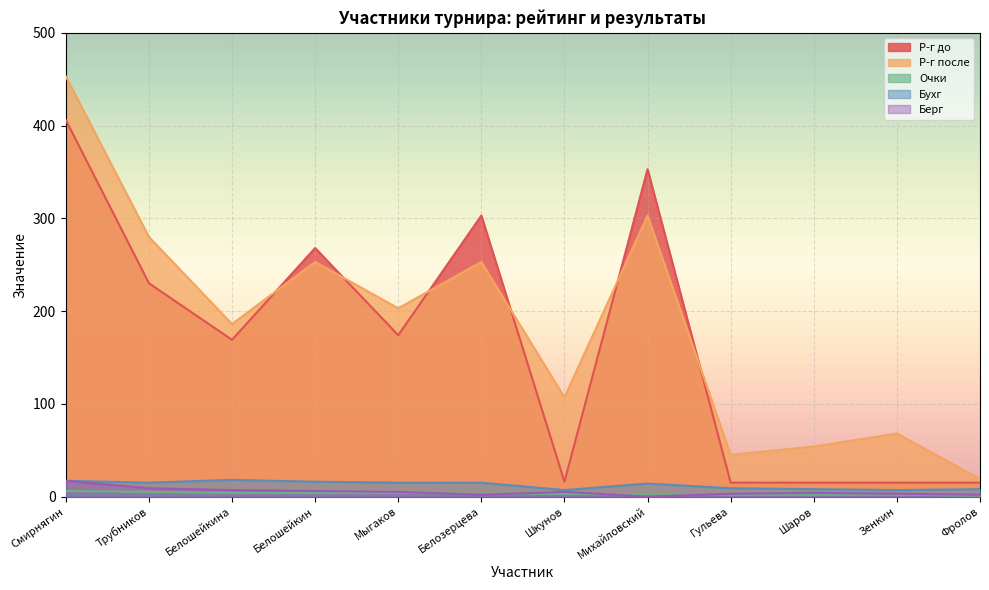

What is the difference between the Р-г после values at Белошейкина and Гульева?

141